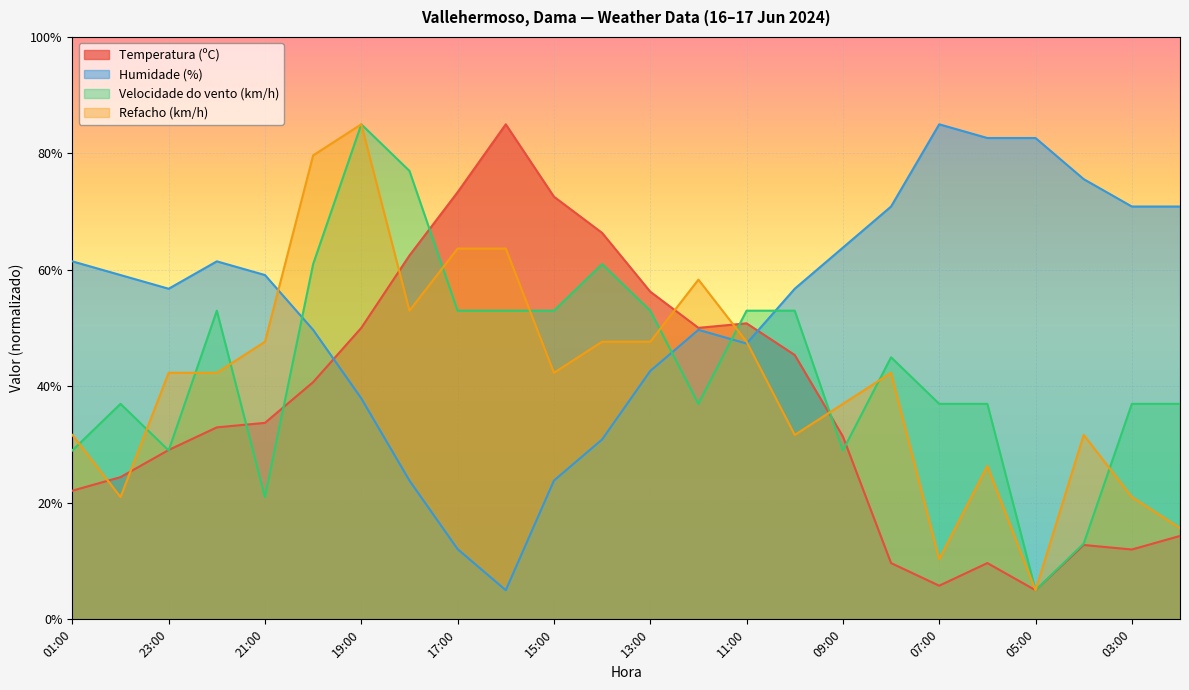

What is the difference between the maximum and minimum values in the Refacho (km/h) series?

80.0